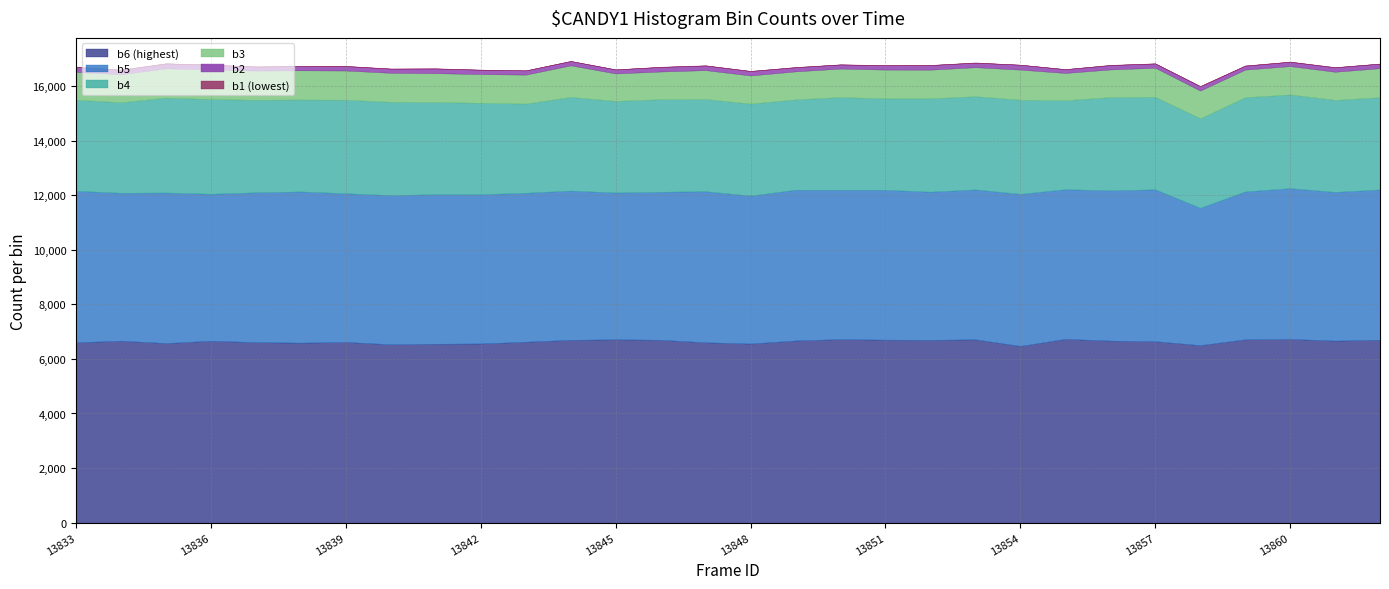

Reading left to right, transcribe all the data shown in this chart.

b6 (highest): 6611	6668	6580	6667	6614	6596	6622	6536	6556	6566	6630	6699	6719	6701	6609	6564	6675	6726	6706	6699	6717	6476	6735	6671	6648	6505	6717	6733	6671	6704
b5: 5550	5421	5518	5386	5492	5541	5449	5468	5479	5471	5459	5471	5380	5425	5537	5421	5526	5474	5492	5430	5495	5573	5484	5508	5566	5033	5421	5526	5449	5507
b4: 3339	3317	3478	3470	3391	3370	3428	3419	3379	3350	3268	3432	3357	3391	3379	3372	3311	3396	3350	3421	3416	3450	3263	3416	3393	3280	3453	3435	3372	3380
b3: 1019	1029	1074	1088	1071	1071	1071	1063	1059	1052	1063	1157	1007	1017	1059	1032	1027	1046	1056	1052	1064	1104	999	1014	1065	1017	1013	1038	1033	1065
b2: 179	161	180	171	148	155	162	154	170	160	154	160	146	167	170	162	151	150	160	169	165	180	138	159	158	159	144	159	162	167
b1 (lowest): 11	12	7	6	5	4	9	3	9	6	3	1	5	8	9	7	10	6	6	3	10	1	4	10	4	10	8	7	9	4